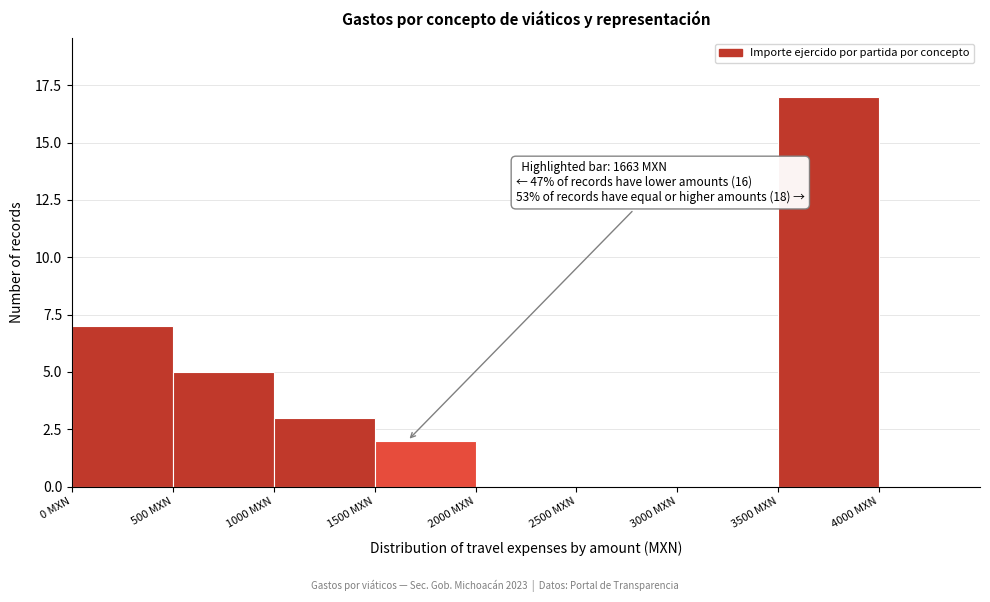

Over which range of the x-axis is the bar tallest?

3500 to 4000